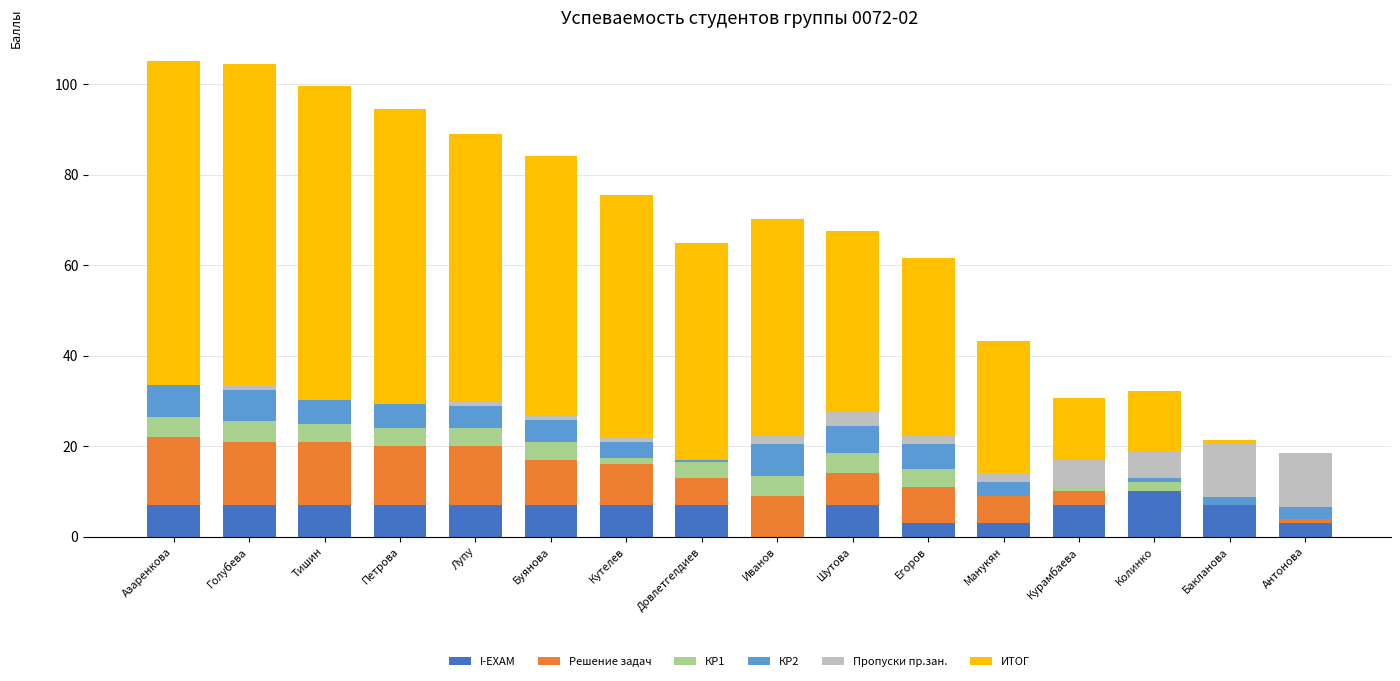

The value of I-EXAM at Антонова is 3.0. True or false?

True